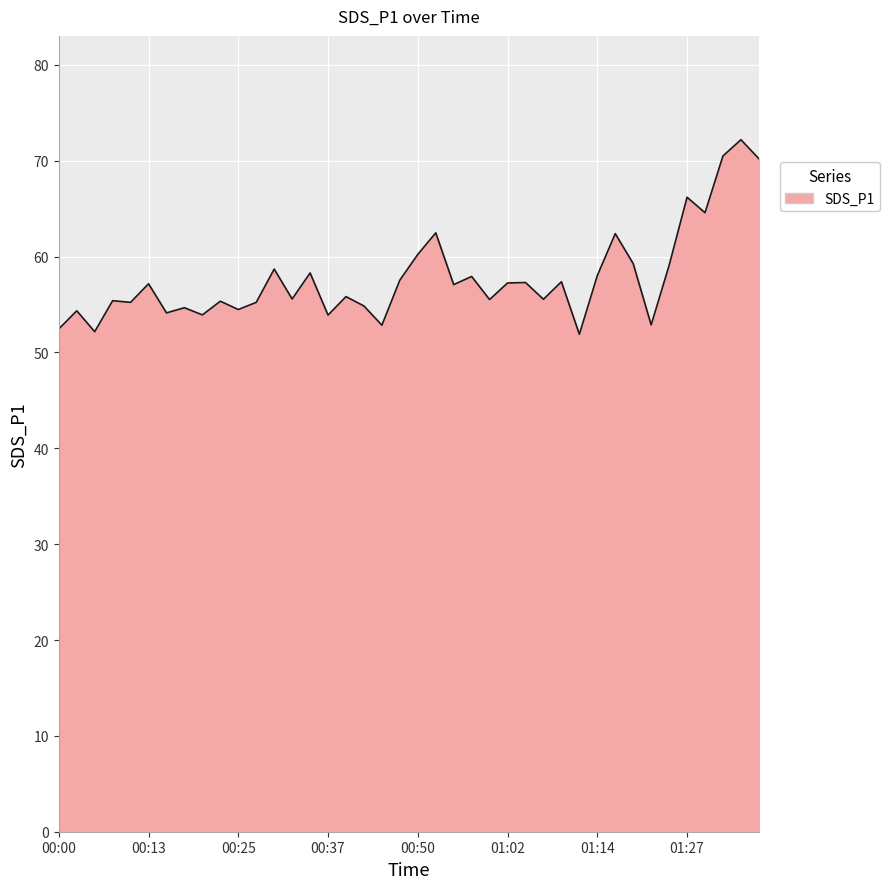

What is the minimum value shown in the chart?

51.9